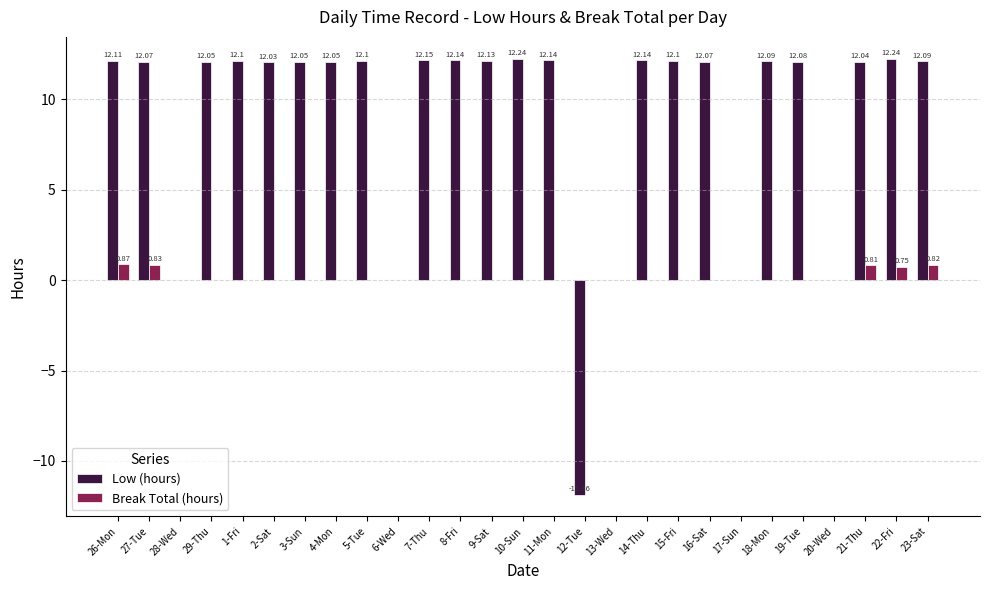

Which series has the largest total across all categories?

Low (hours)